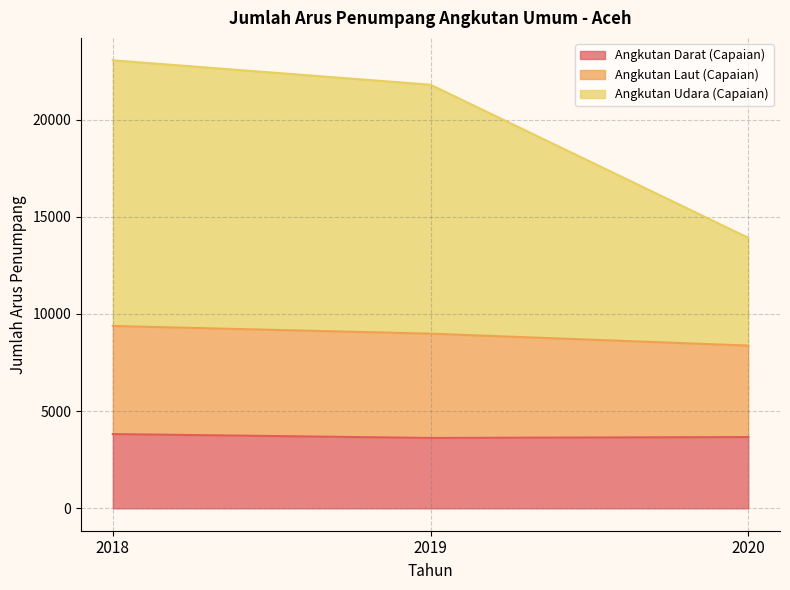

The Angkutan Laut (Capaian) series shows 30288 at 2019. True or false?

False